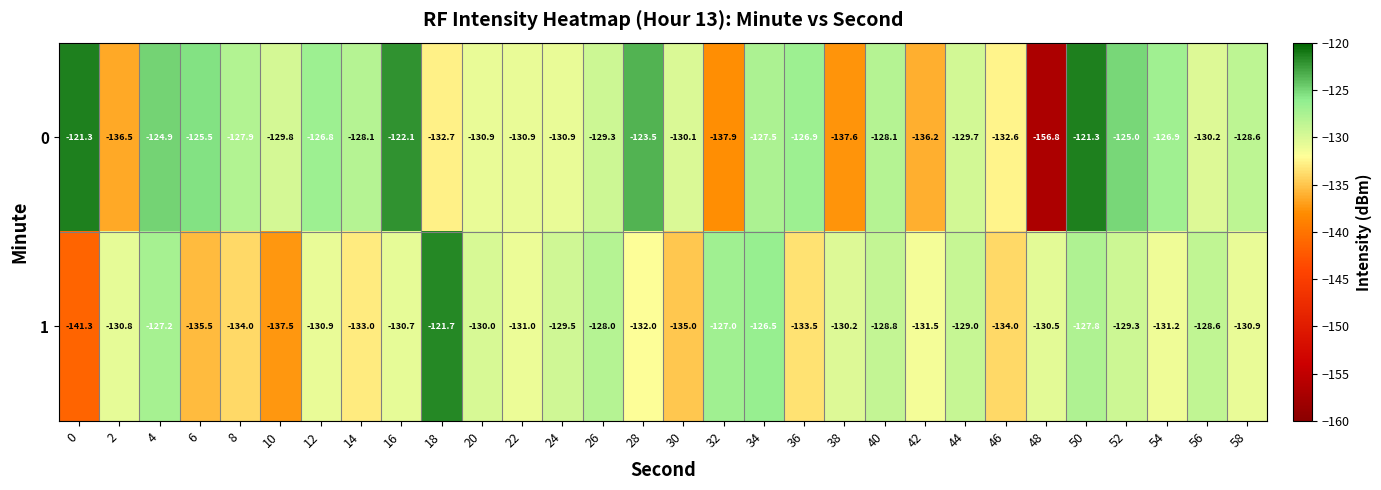

What is the minimum value shown in the chart?

-156.8